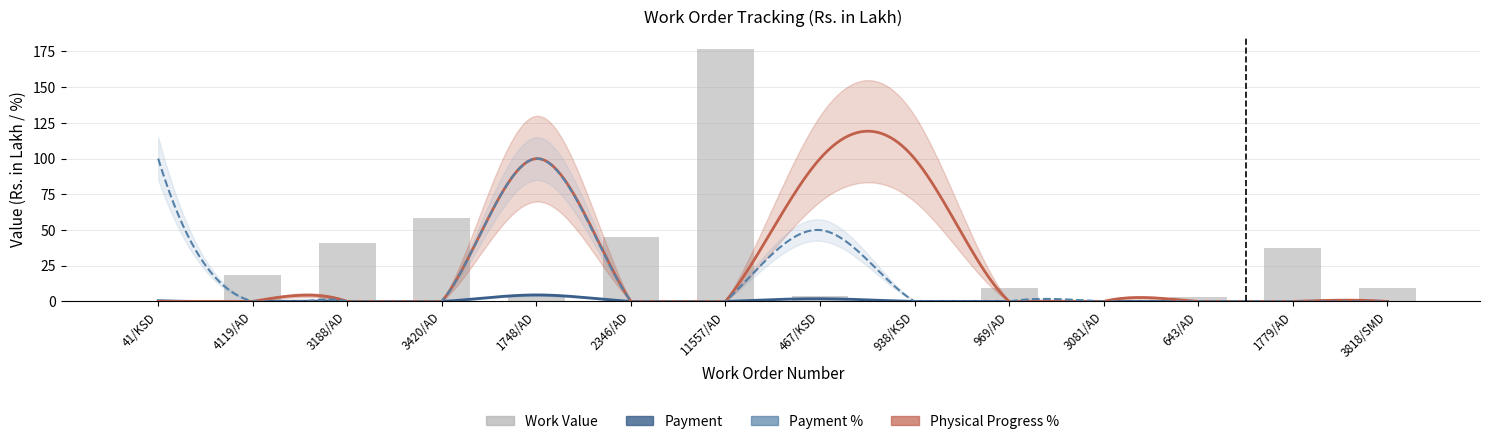

Which series has the widest spread of values?

Work Value